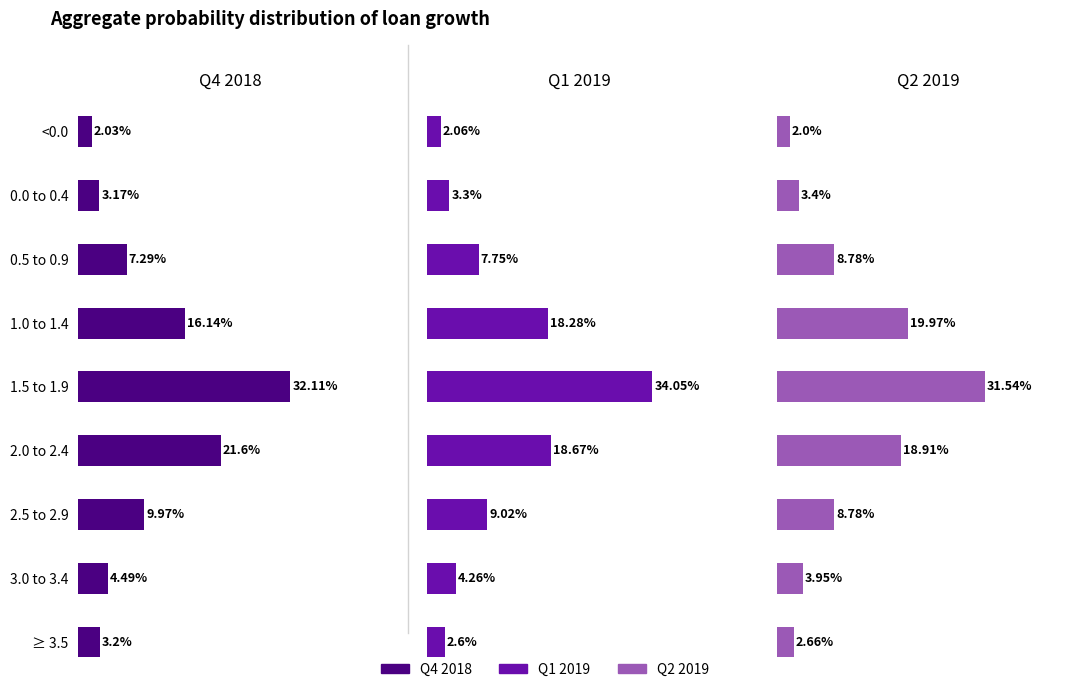

Reading right to left, what are all the values shown in this chart?

Q4 2018: 3.2	4.5	10.0	21.6	32.1	16.1	7.3	3.2	2.0
Q1 2019: 2.6	4.3	9.0	18.7	34.0	18.3	7.8	3.3	2.1
Q2 2019: 2.7	4.0	8.8	18.9	31.5	20.0	8.8	3.4	2.0